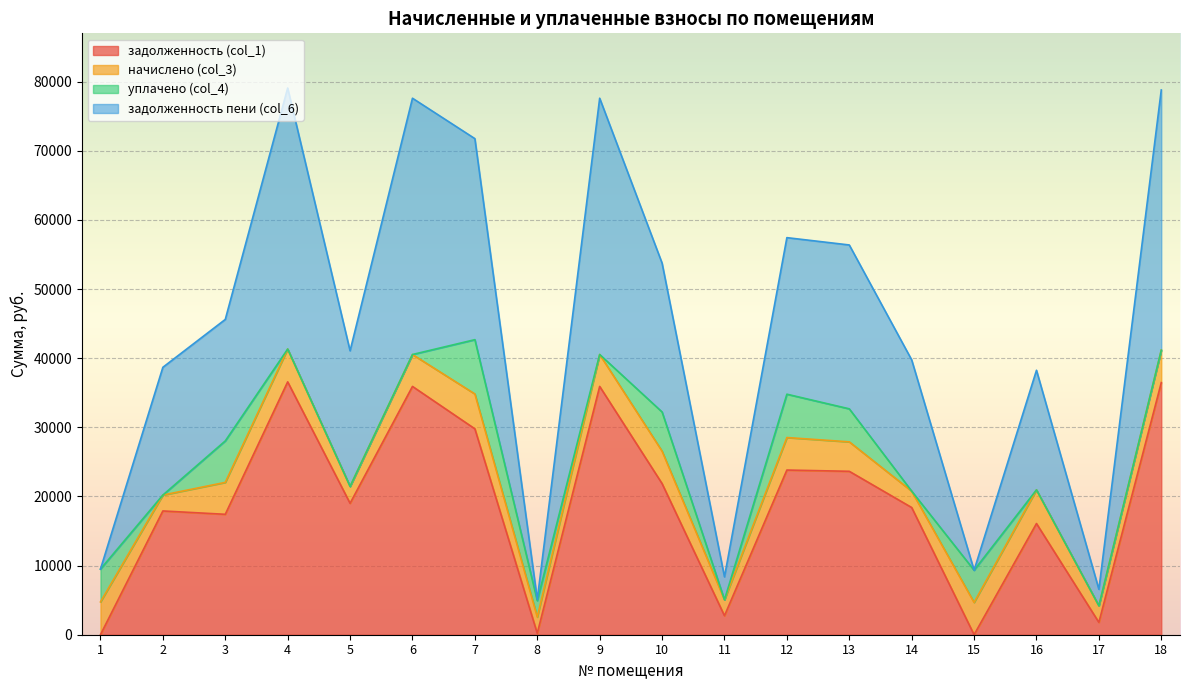

What is the minimum value for задолженность пени (col_6)?

2555.0